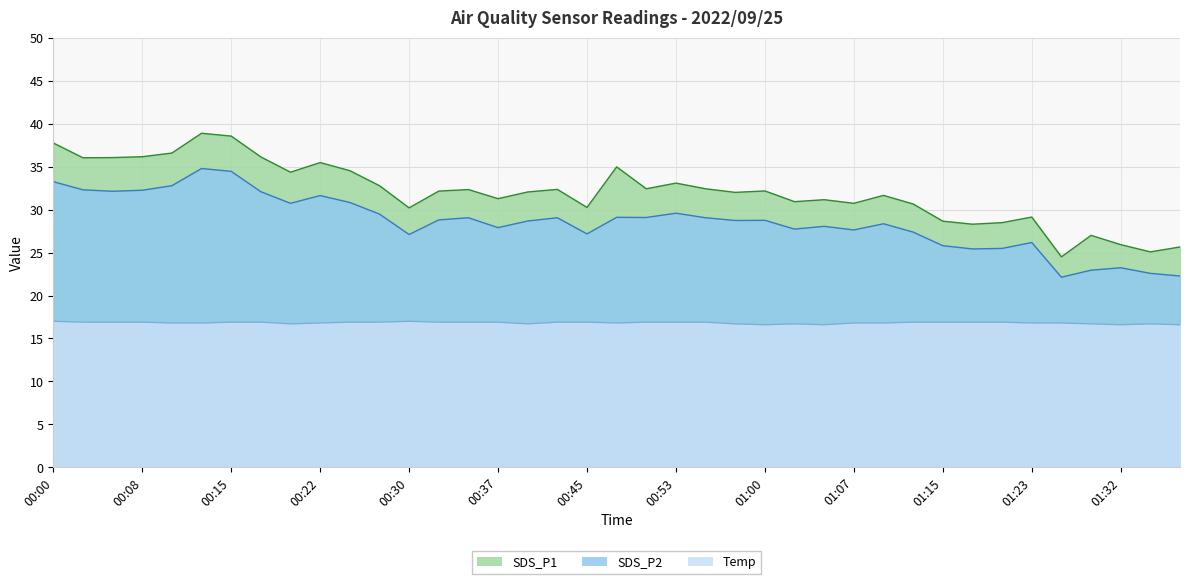

How many series are shown in this chart?

3